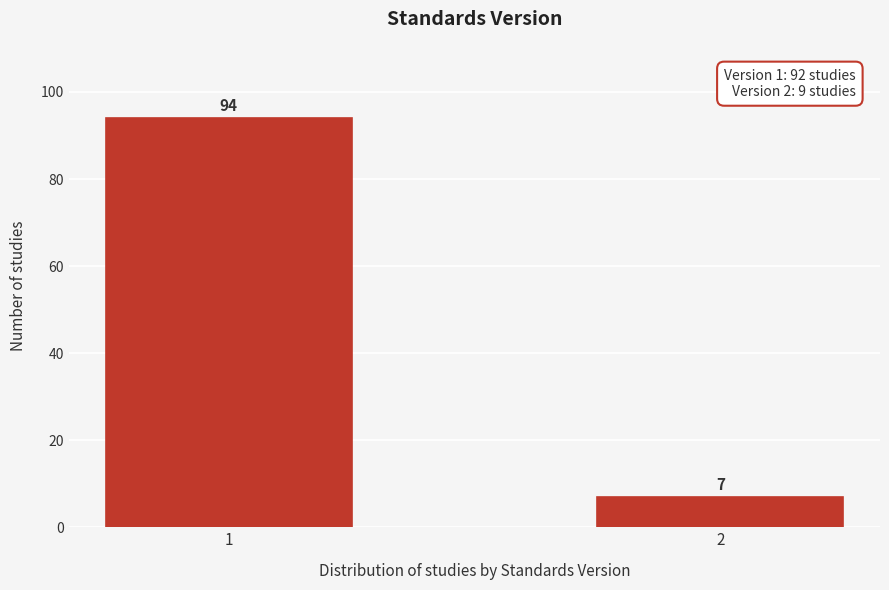

Reading left to right, list all the values displayed in this chart.

1=94	2=7